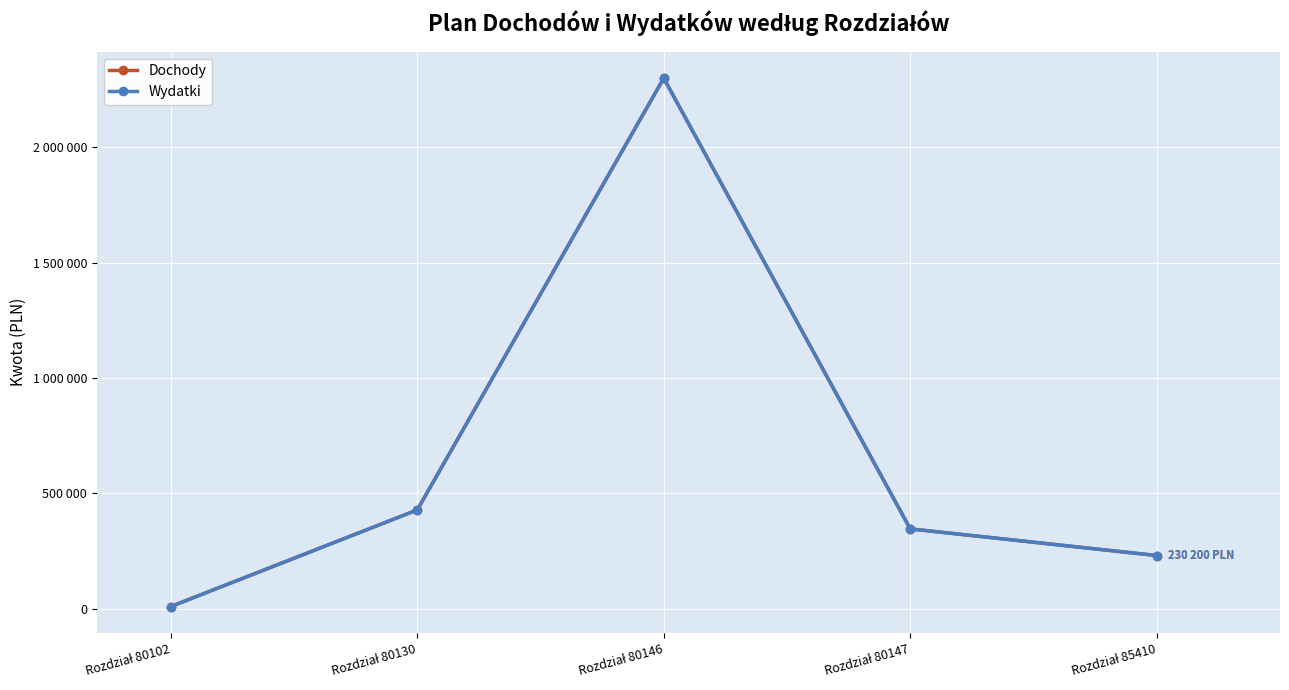

True or false: Wydatki has more than 1 points higher than both neighbors.

False